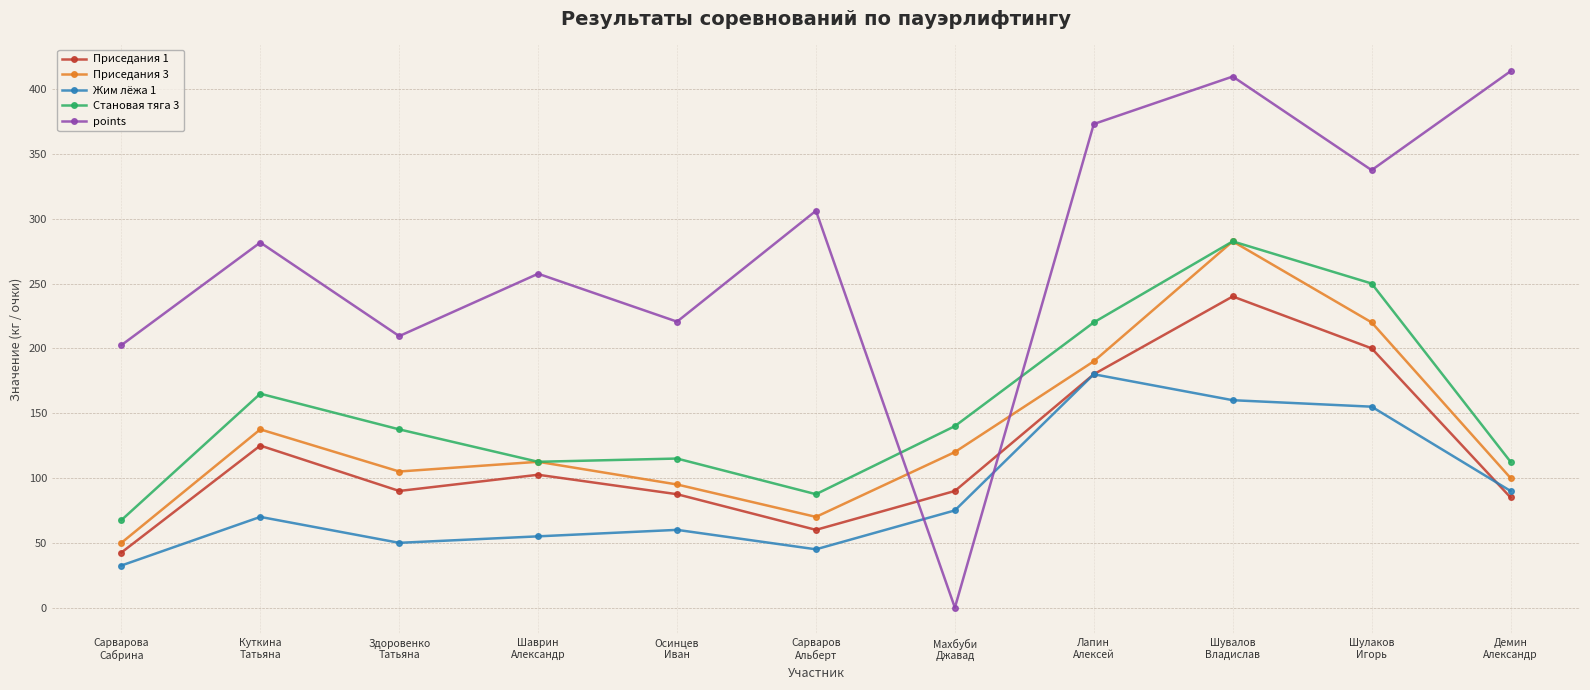

Which series has the largest total across all categories?

points